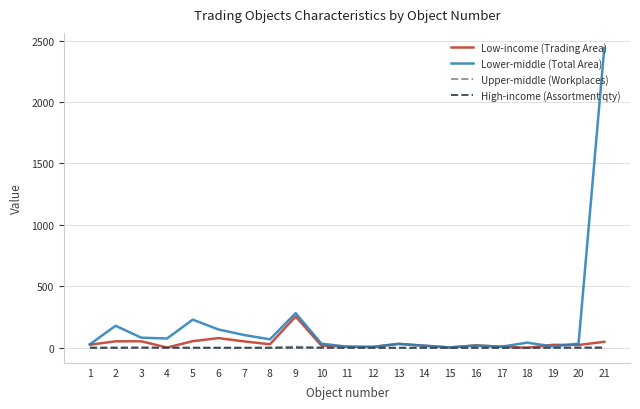

The value of Lower-middle (Total Area) at 21 is 2440. True or false?

True